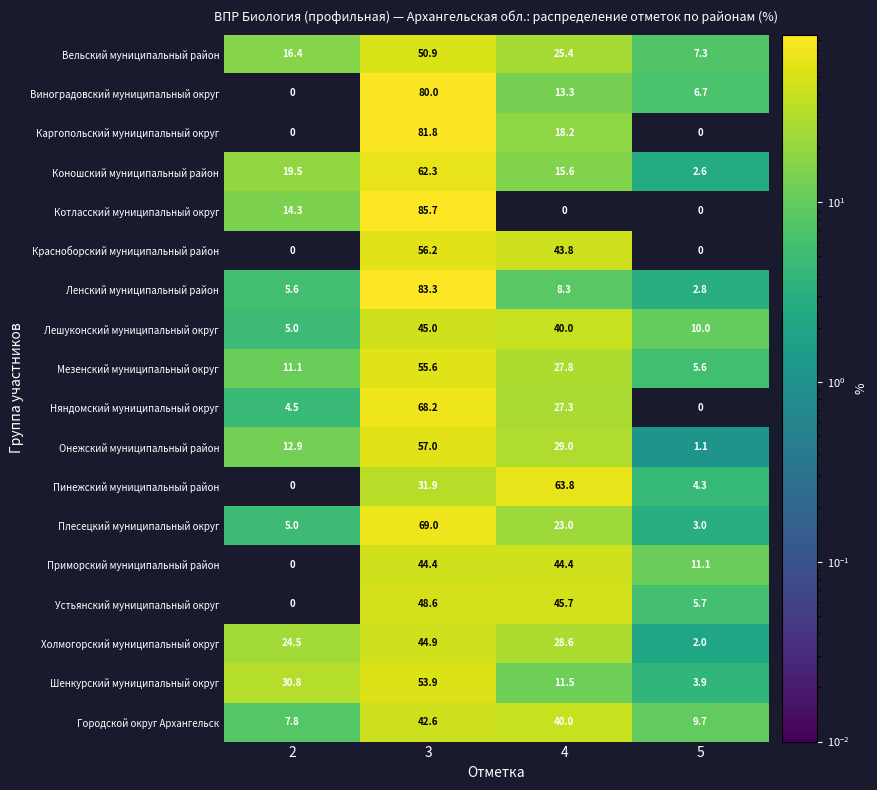

The Шенкурский муниципальный округ series shows 77.7 at 3. True or false?

False